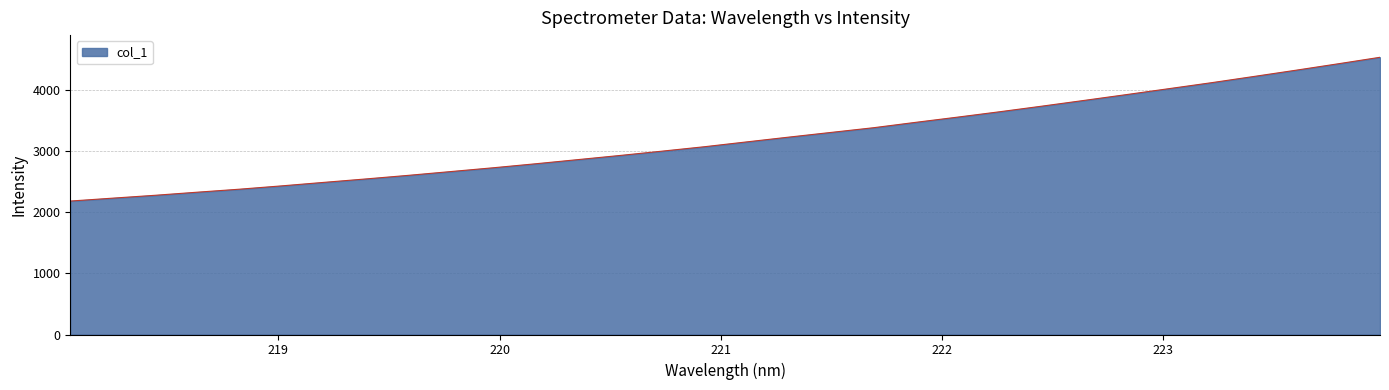

What is the maximum value shown in the chart?

4537.5